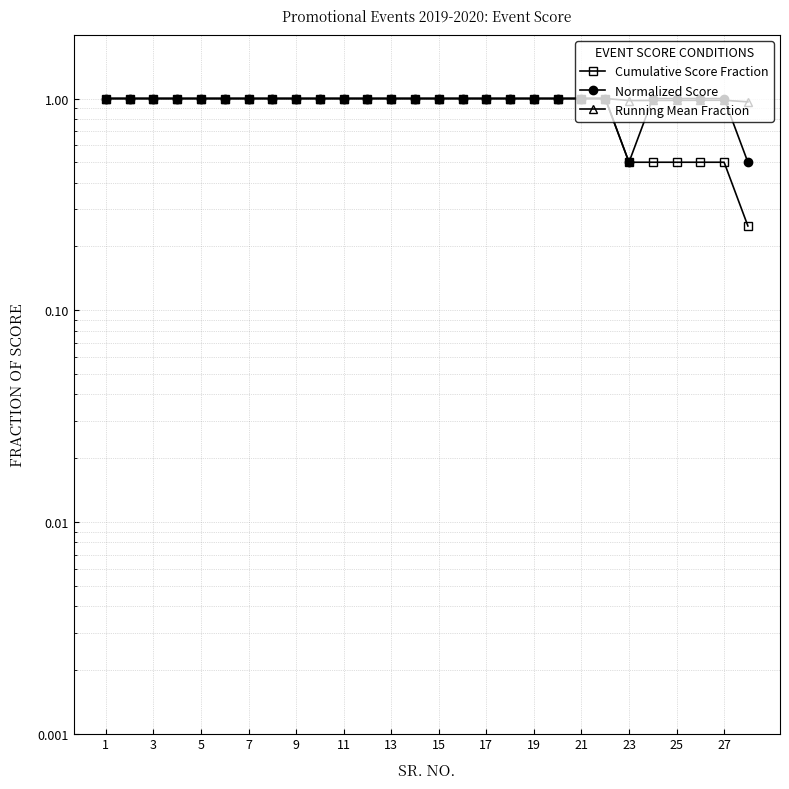

Count the number of data series in this chart.

3